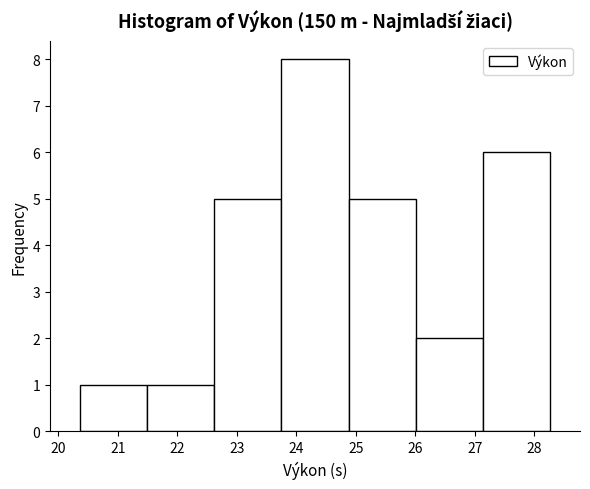

Reading left to right, transcribe this chart: for each bar, give the range it covers on the x-axis and its height. Neither the bar edges nor the heights are printed on the chart, so give them approximately, as read against the axes.

20.36 to 21.49: 1
21.49 to 22.62: 1
22.62 to 23.75: 5
23.75 to 24.88: 8
24.88 to 26.01: 5
26.01 to 27.14: 2
27.14 to 28.27: 6